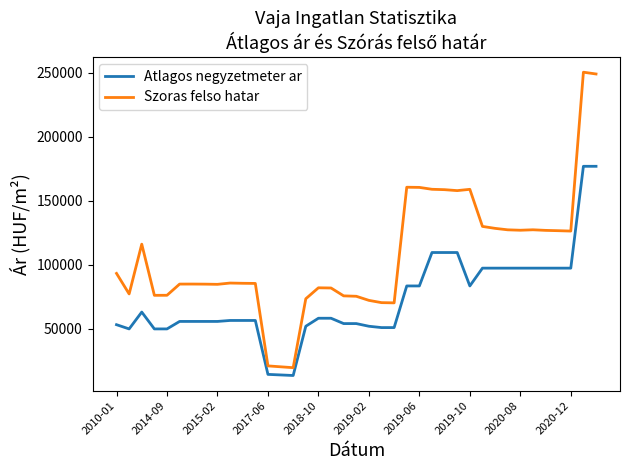

Which series has the largest total across all categories?

Szoras felso hatar